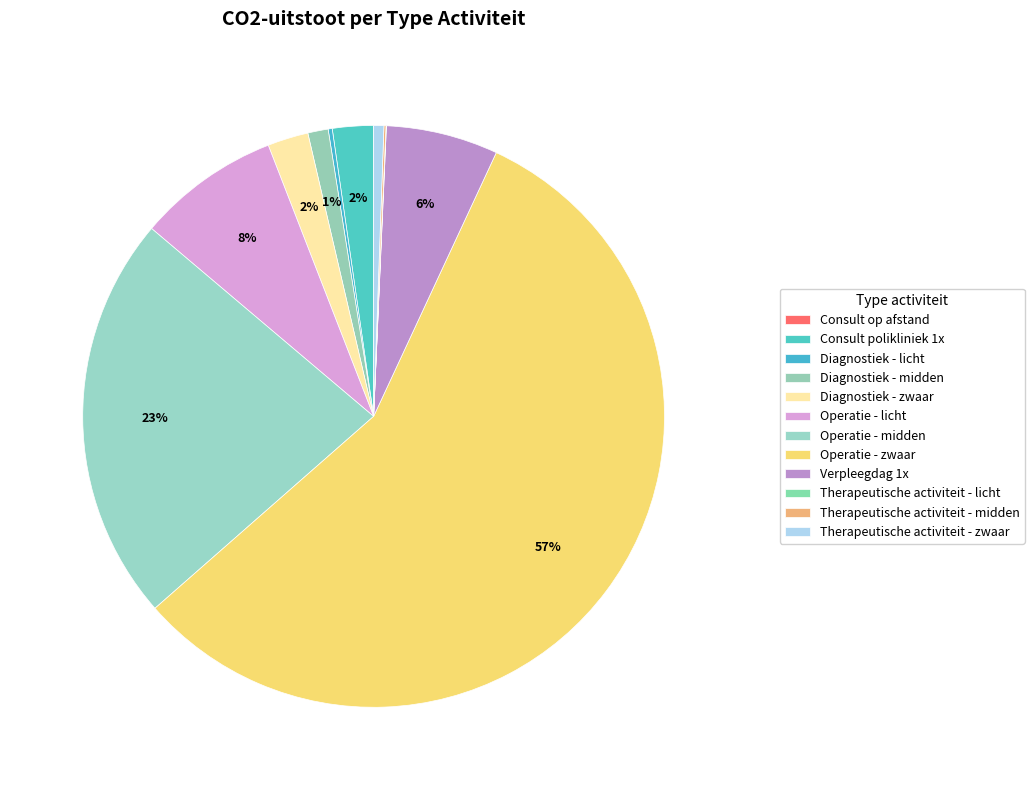

What percentage is the Operatie - zwaar slice, to the nearest percent?

57%